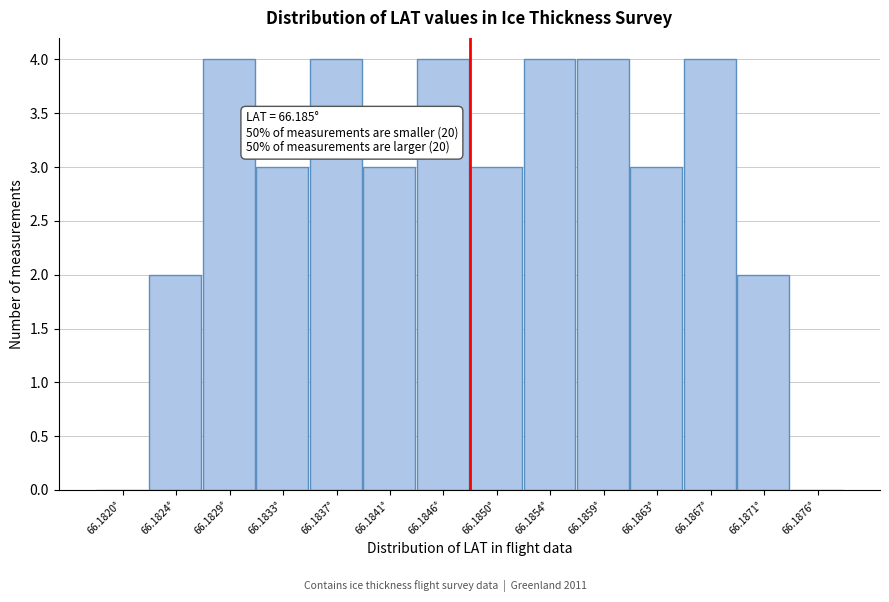

Reading left to right, extract all data points from this chart.

66.1820°=0	66.1824°=2	66.1829°=4	66.1833°=3	66.1837°=4	66.1841°=3	66.1846°=4	66.1850°=3	66.1854°=4	66.1859°=4	66.1863°=3	66.1867°=4	66.1871°=2	66.1876°=0